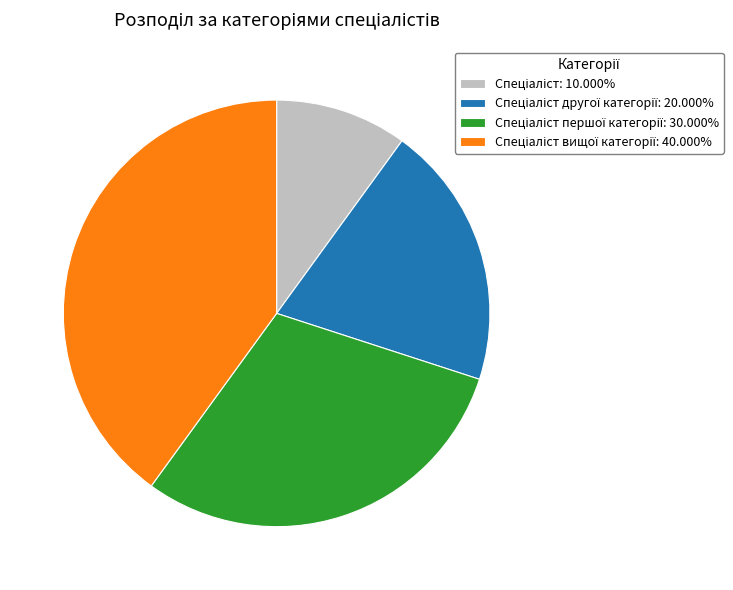

Does any single category account for the majority?

No